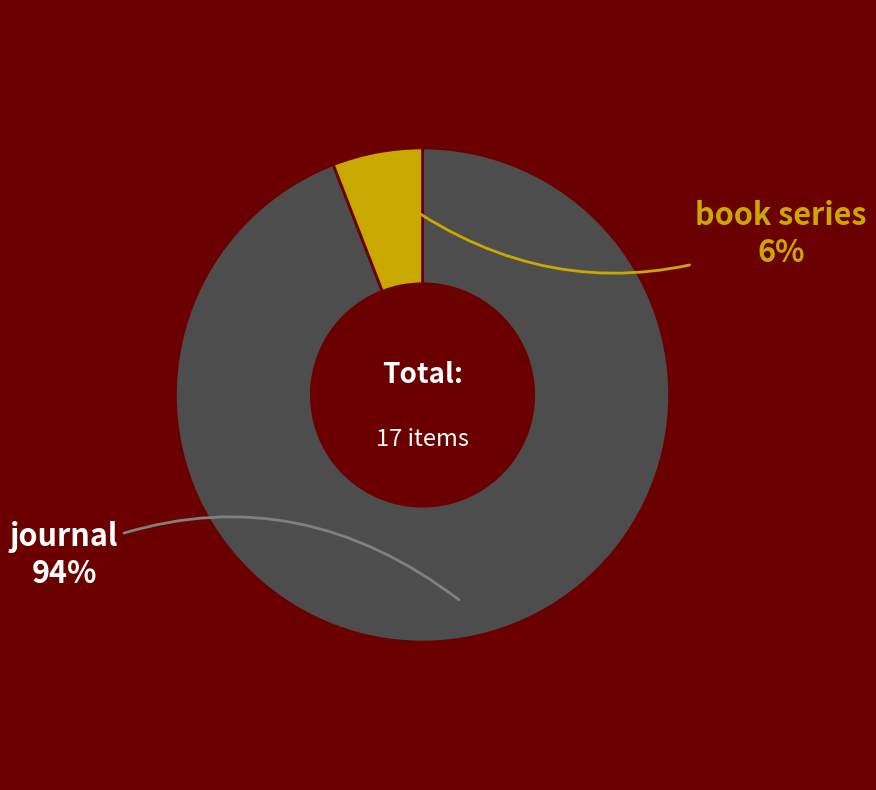

To the nearest percent, what is the average slice percentage?

50%